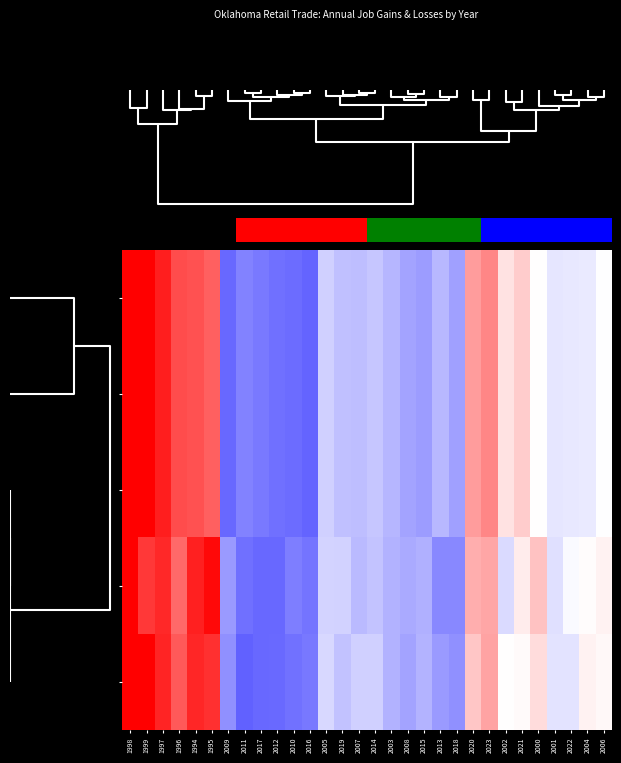

List the series in order of their peak value, highest first.

Total Gross Job Losses, Net Change, Total Gross Job Gains, Total Firms, Total Establishments